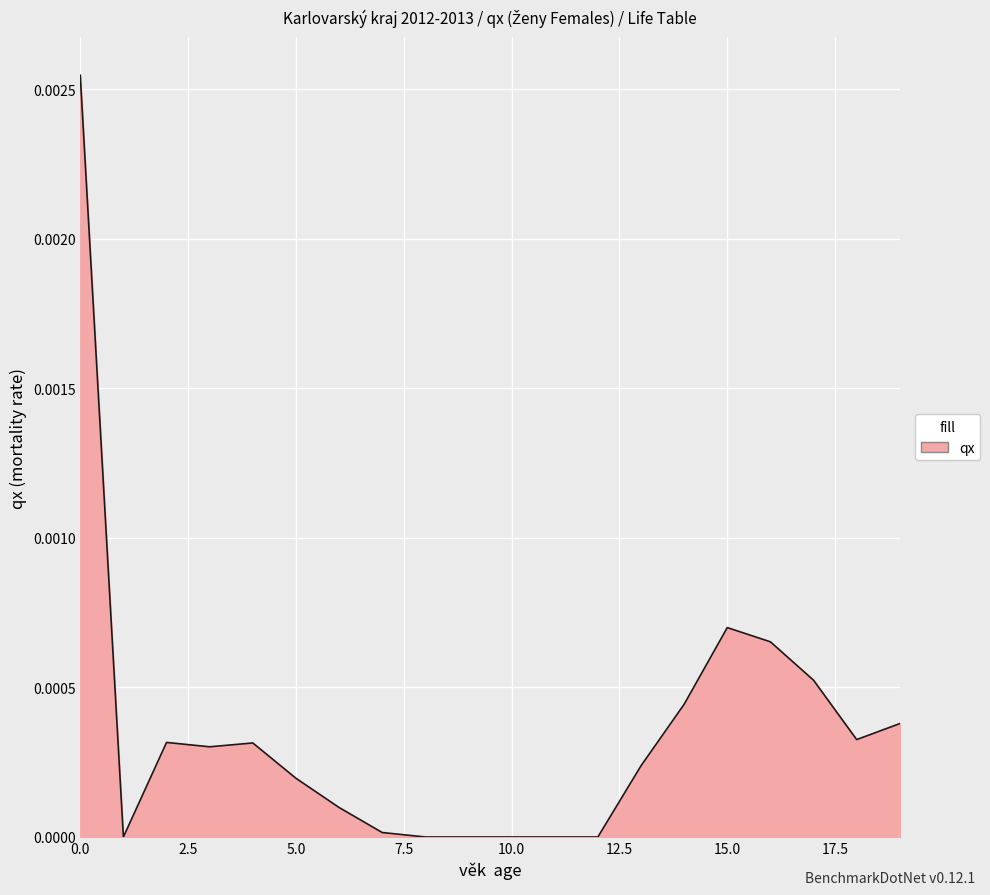

Is this an area chart (filled region under the line)?

Yes